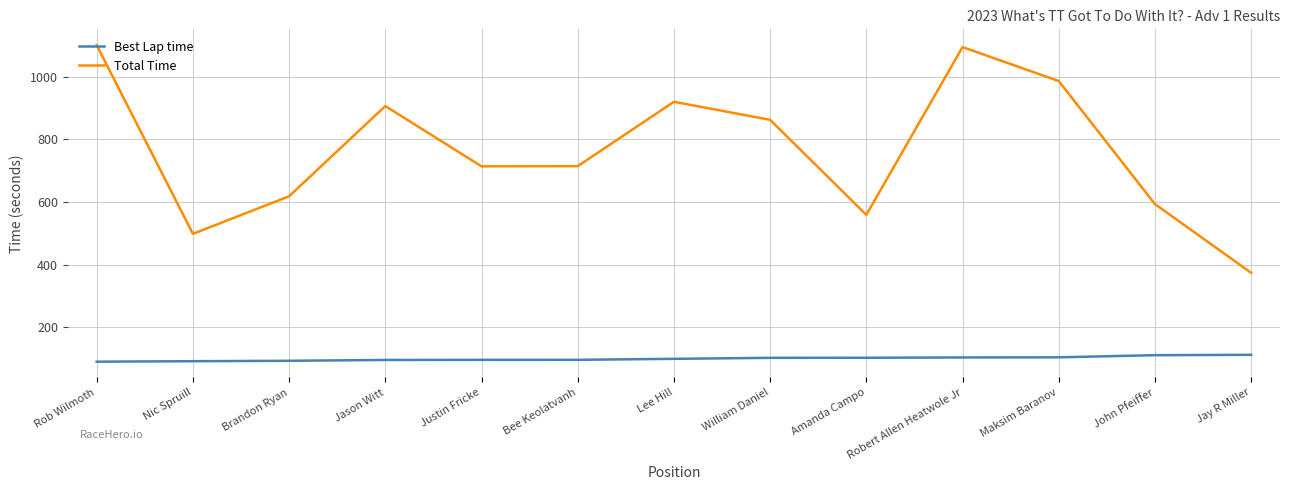

True or false: Best Lap time and Total Time cross at least once.

False